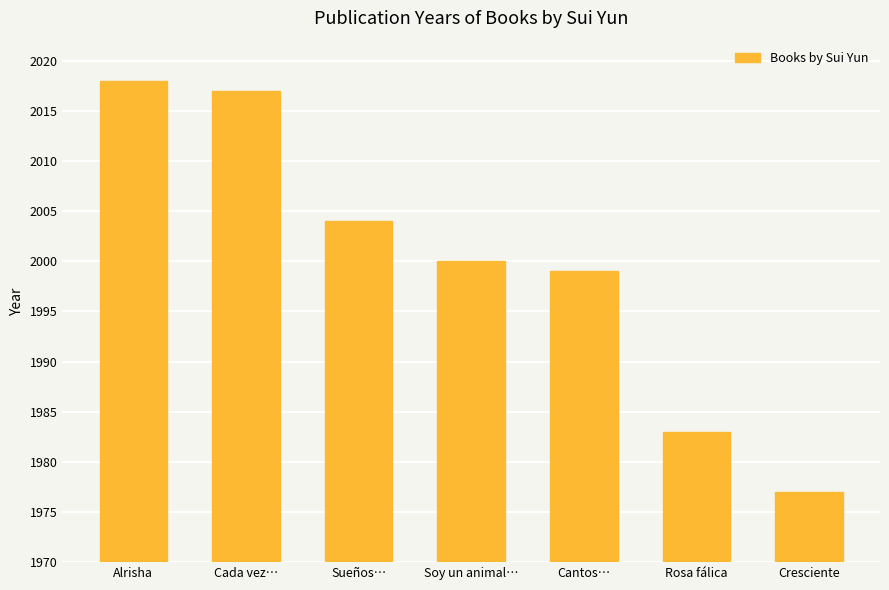

How many categories are shown in the chart?

7